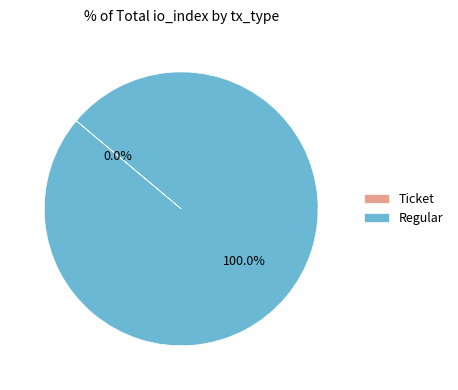

What is the largest slice in the pie chart?

Regular